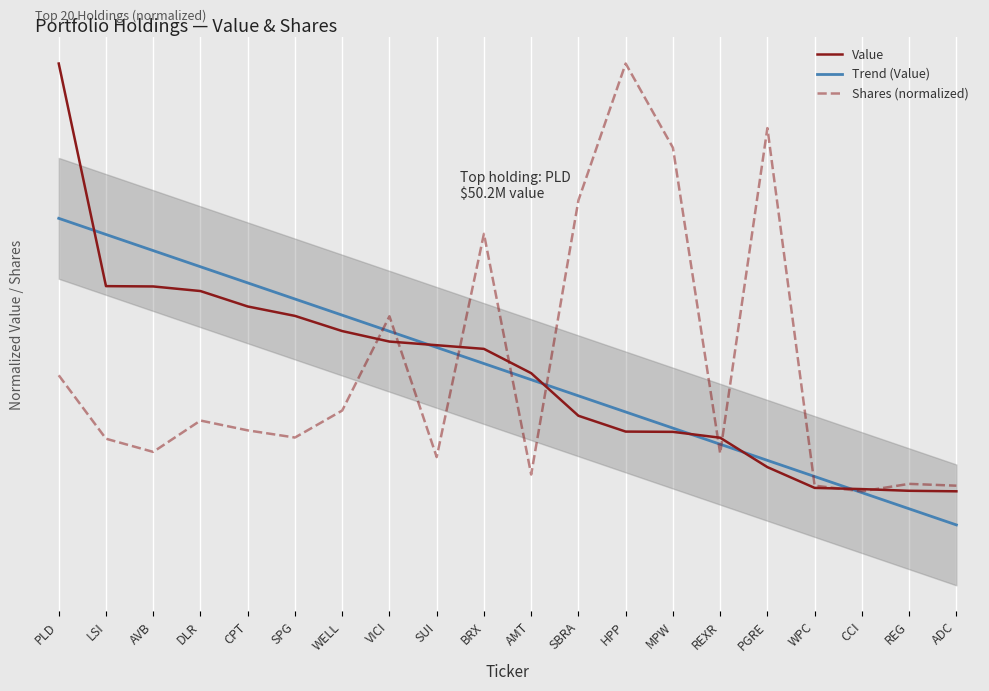

What is the total value across all series at PLD?

1.3